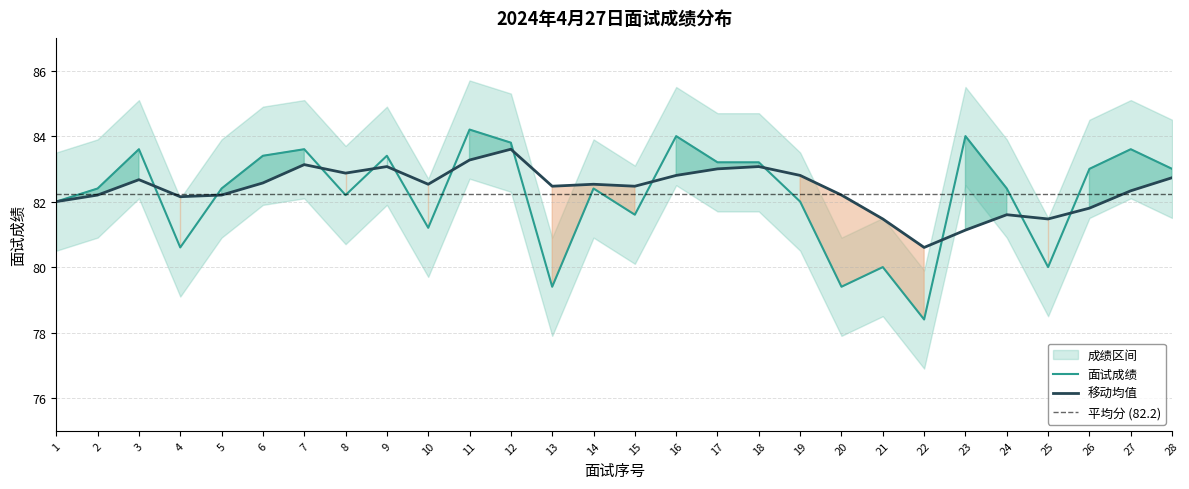

What is the value of the 面试成绩 point at the 23rd from the left?

84.0